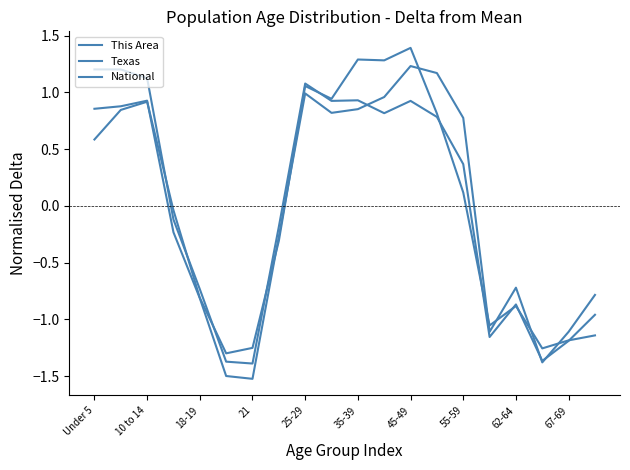

Reading left to right, transcribe all the data shown in this chart.

This Area: 0.6	0.8	0.9	-0.0	-0.8	-1.3	-1.3	-0.3	1.1	0.9	1.3	1.3	1.4	0.8	0.1	-1.1	-0.9	-1.3	-1.2	-1.1
Texas: 1.2	1.2	1.1	-0.1	-0.7	-1.4	-1.4	-0.2	1.1	0.9	0.9	0.8	0.9	0.8	0.4	-1.2	-0.9	-1.4	-1.2	-1.0
National: 0.9	0.9	0.9	-0.2	-0.8	-1.5	-1.5	-0.3	1.0	0.8	0.9	1.0	1.2	1.2	0.8	-1.1	-0.7	-1.4	-1.1	-0.8